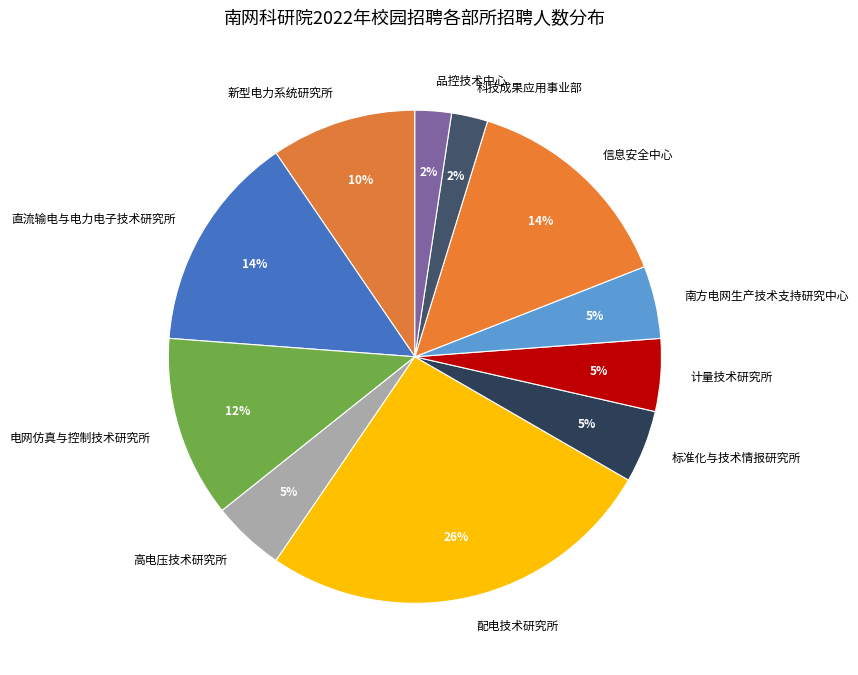

Between 高电压技术研究所 and 品控技术中心, which is larger?

高电压技术研究所